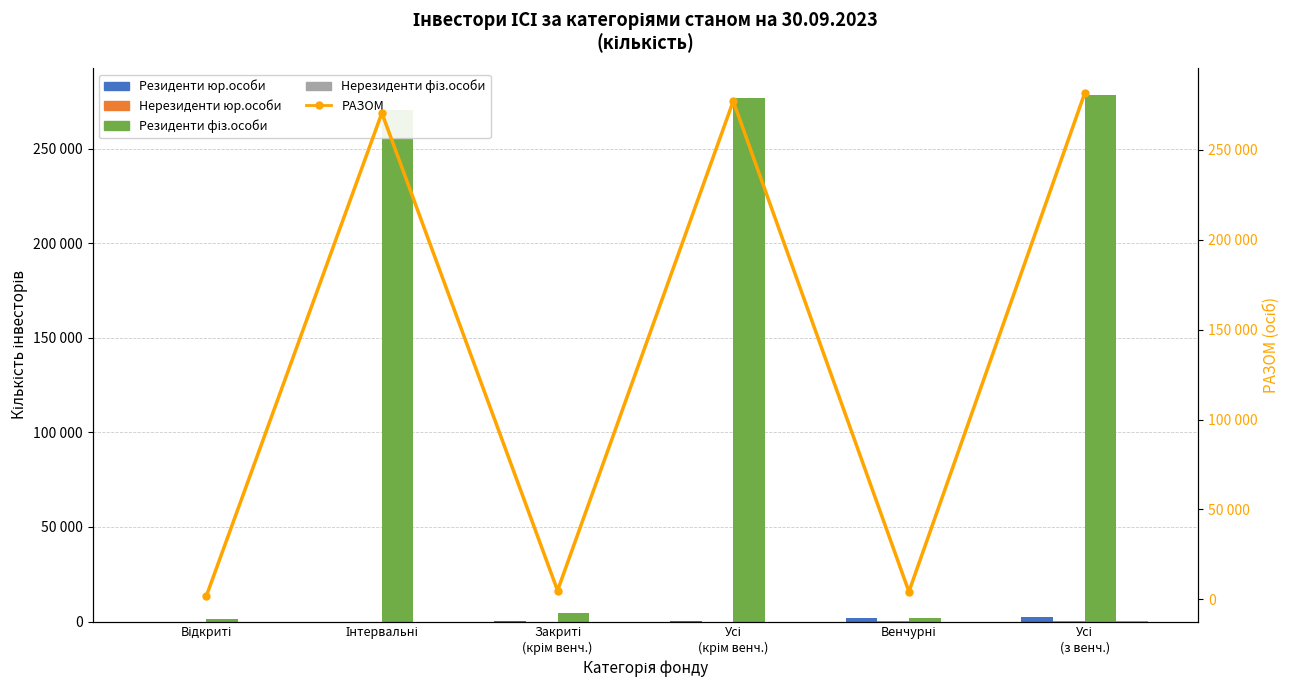

What are all the series names shown in the legend?

Резиденти юр.особи, Нерезиденти юр.особи, Резиденти фіз.особи, Нерезиденти фіз.особи, РАЗОМ (Q3 2023)